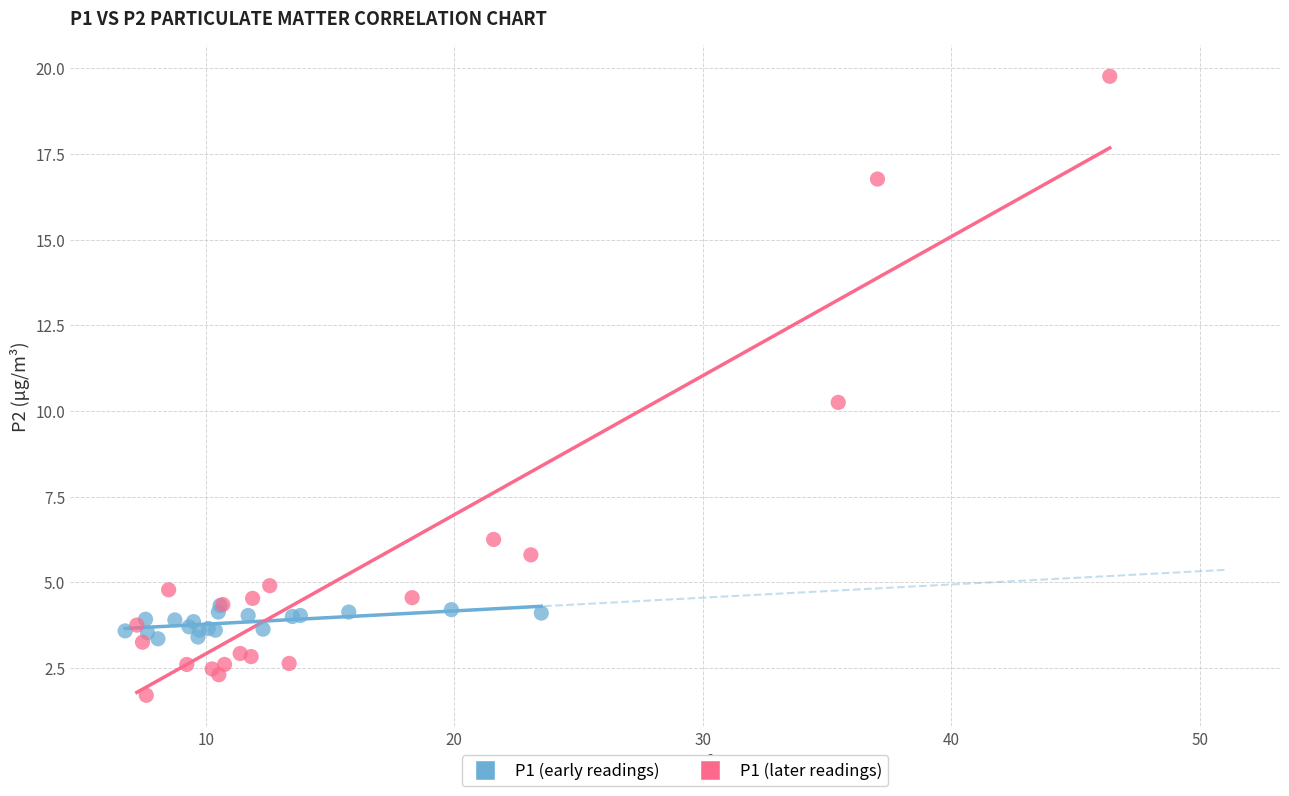

Which series has the largest Y range (max minus min)?

P1 (later readings)